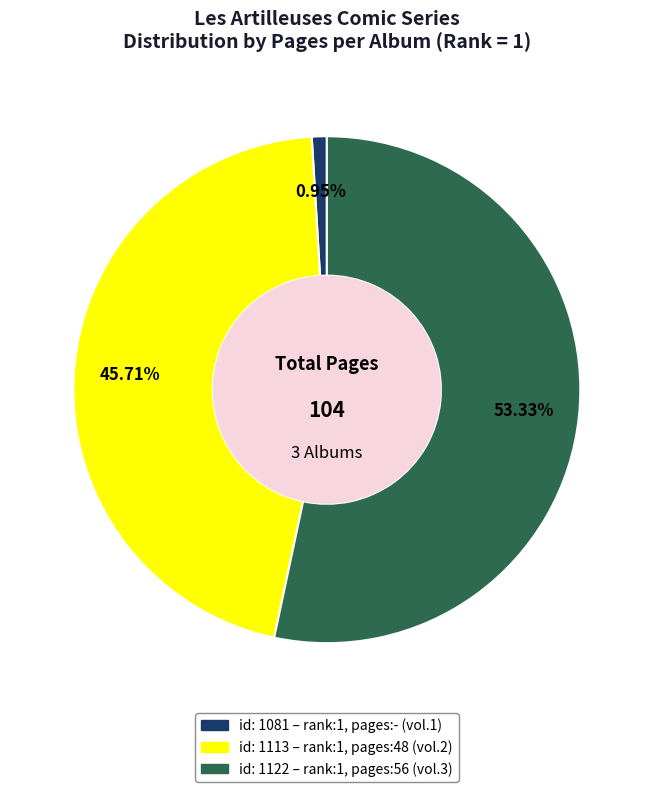

Is there any slice that represents more than half of the pie?

Yes